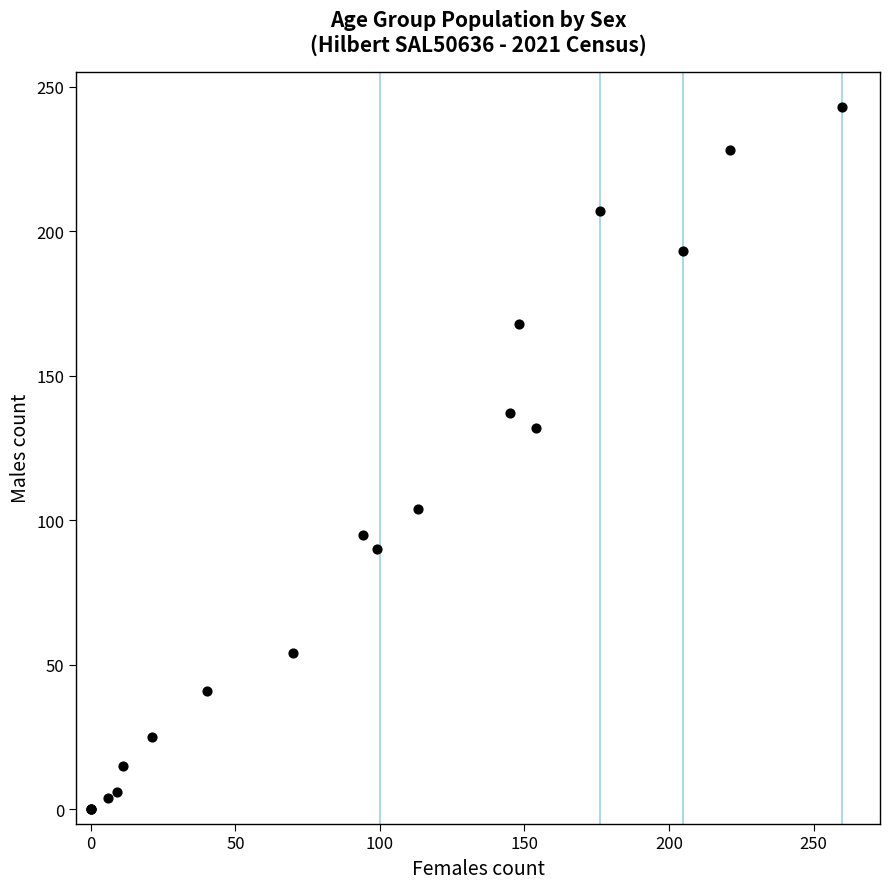

What Y value in the scatter plot is closest to 121?

132